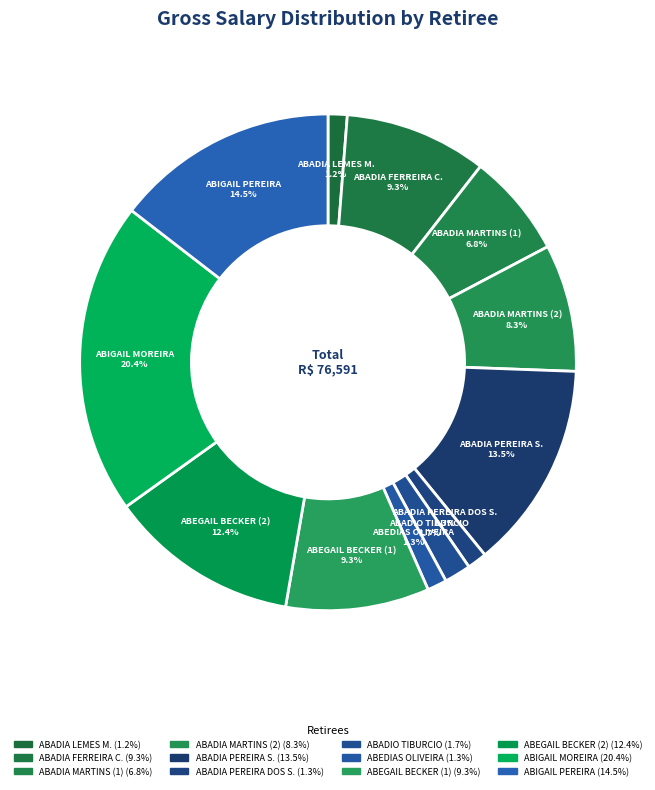

How many segments does this pie chart have?

12